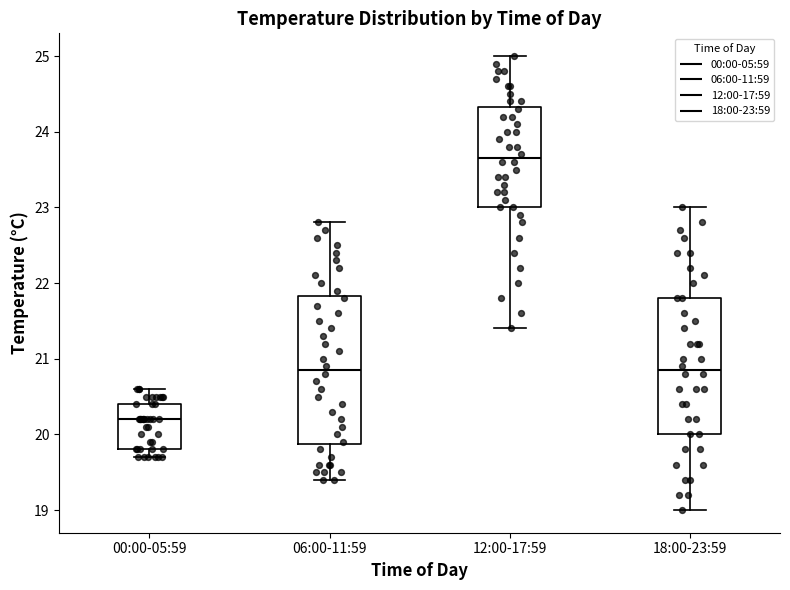

Which box is the tallest, from its lower edge to its upper edge?

06:00-11:59